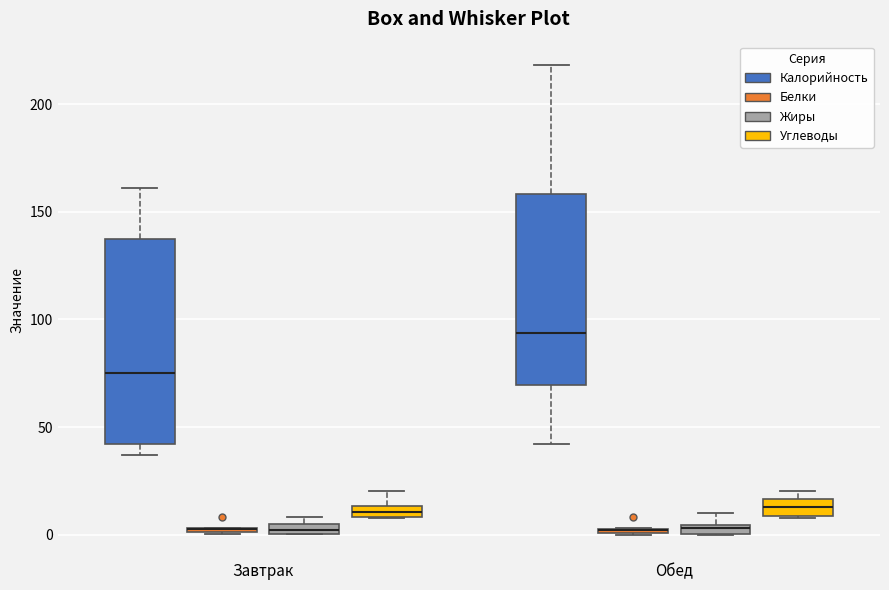

Where is the lower edge of the box for Завтрак (Калорийность) on the y-axis? The values are not printed on the chart, so give them approximately, as read against the axis.

40